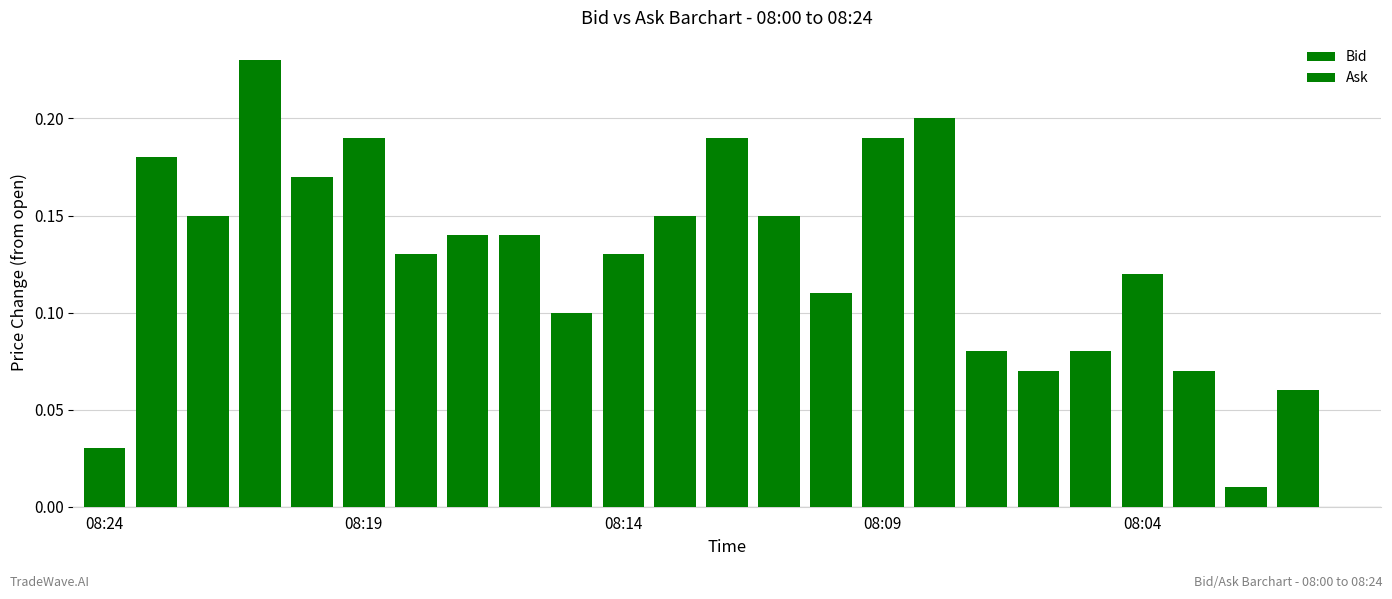

How many positive values does the Ask series have?

24